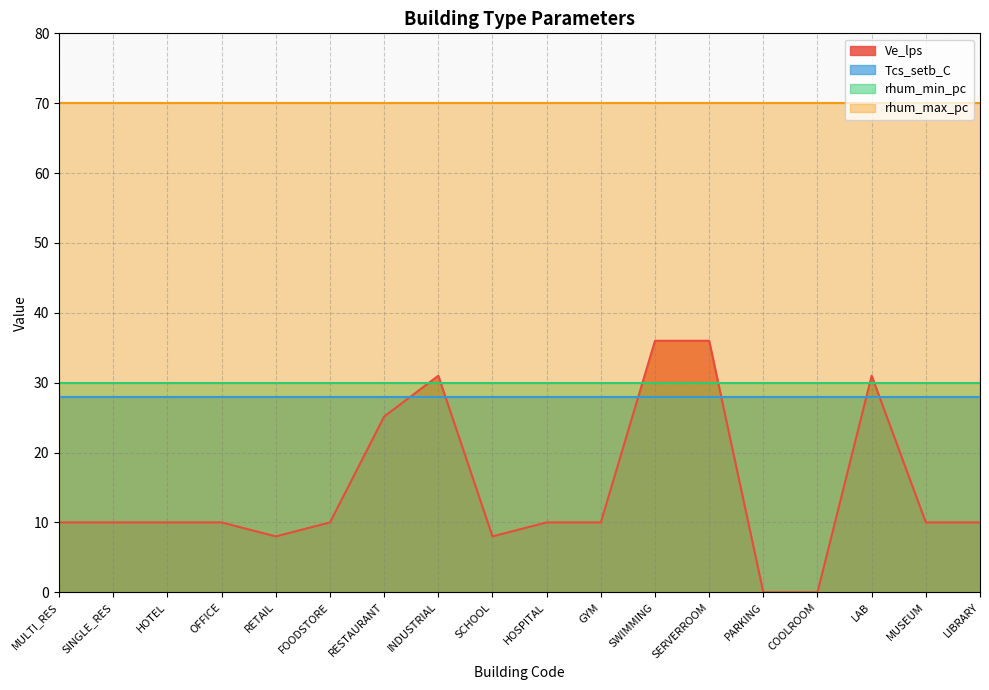

What is the label of the 13th point from the right?

FOODSTORE